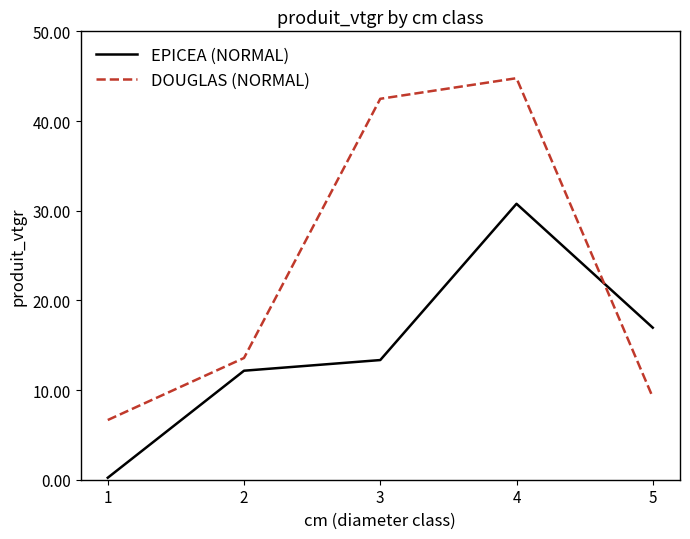

Read the DOUGLAS (NORMAL) value at 3.

42.5